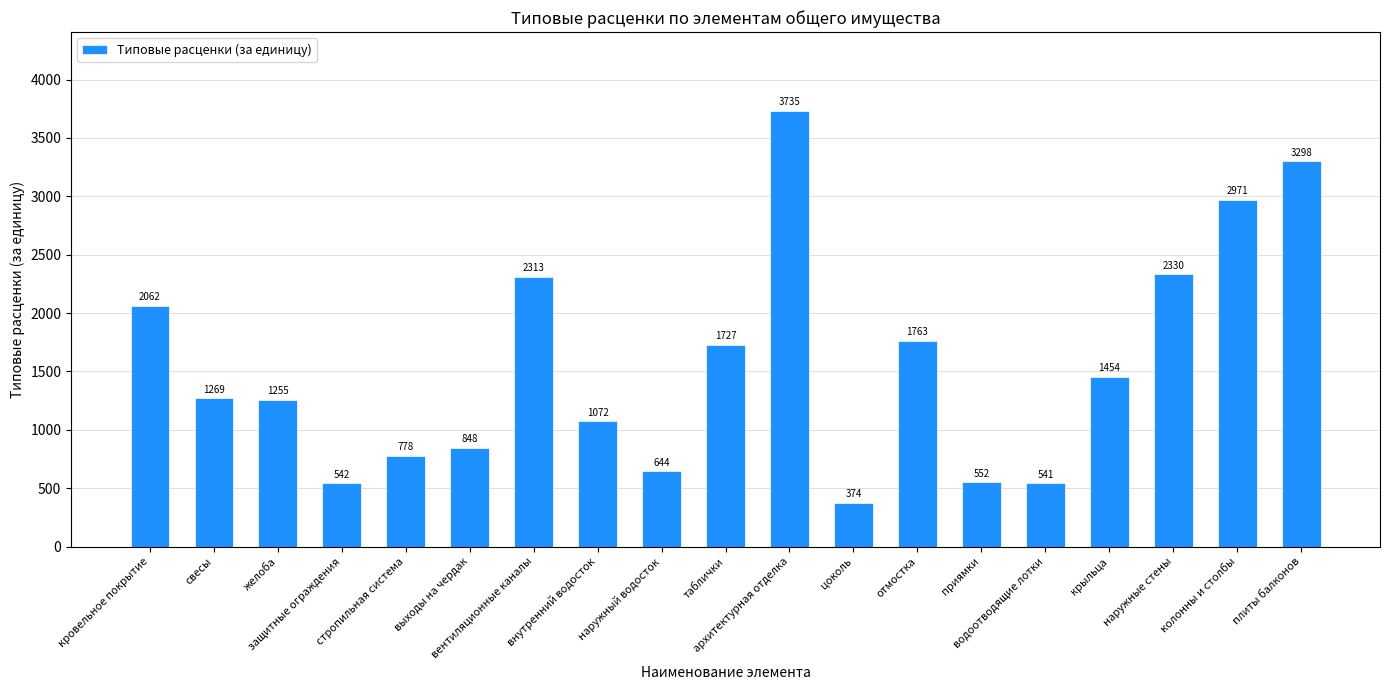

At which category does the chart reach its peak across all series?

архитектурная отделка